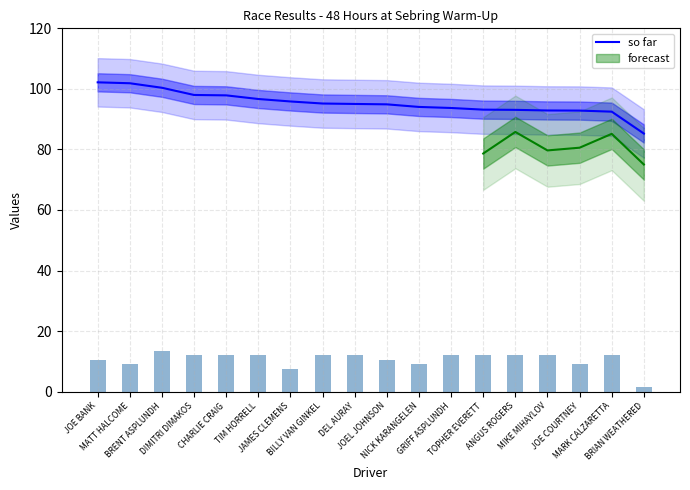

What is the difference between the second highest and minimum values?

16.6